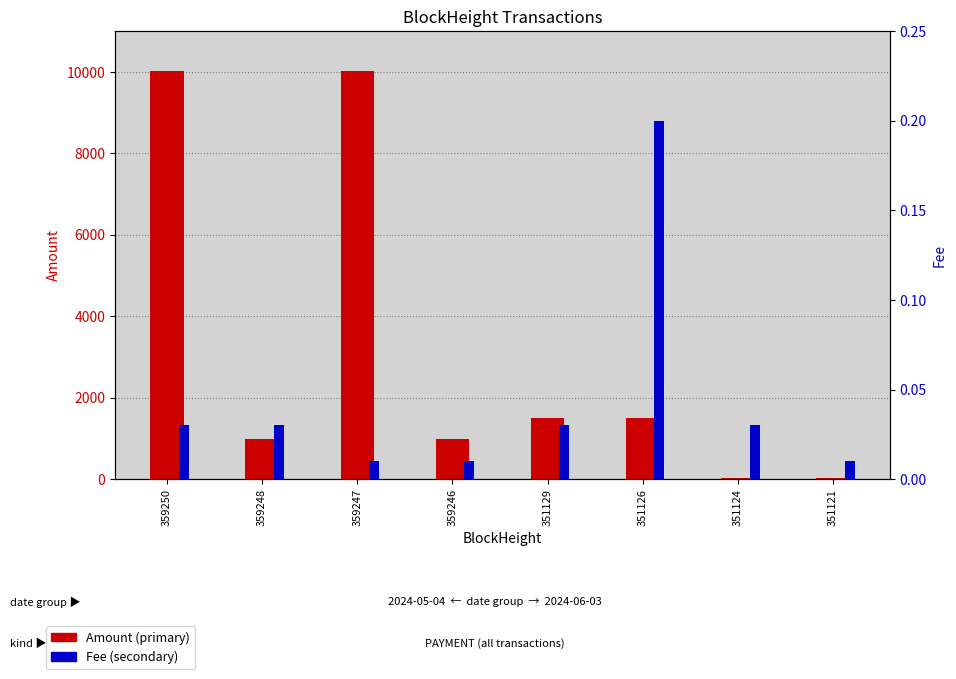

What is the total value across all series at 351126?

1500.2